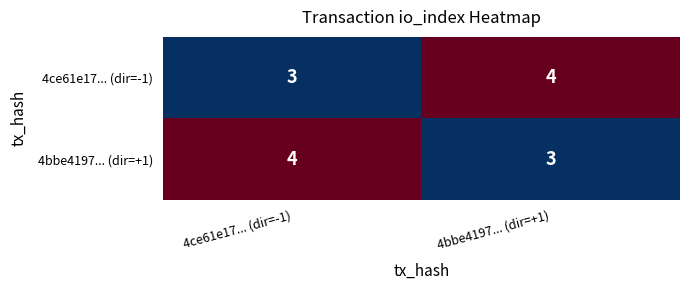

At which label is 4ce61e17... (dir=-1) closest to 3?

4ce61e17... (dir=-1)